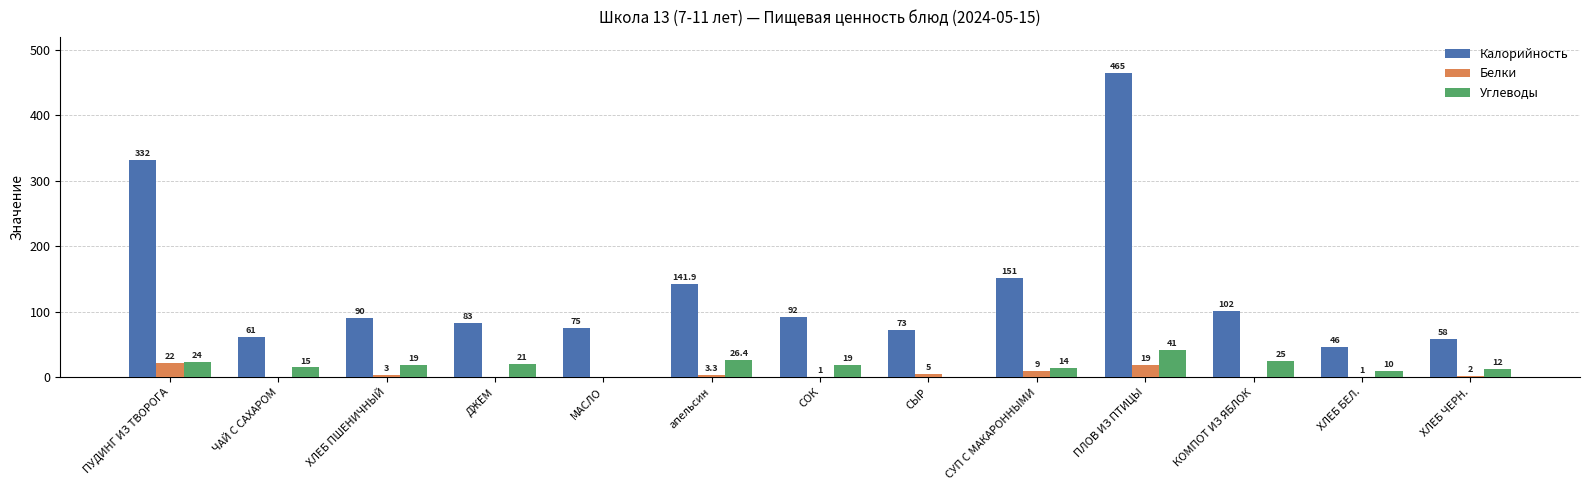

What is the highest value of the Углеводы series?

41.0